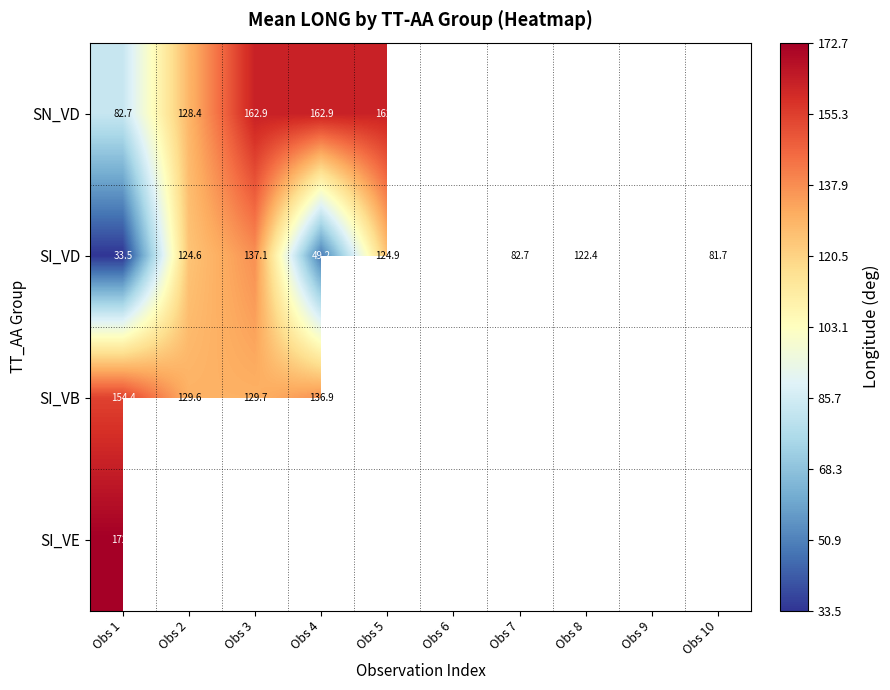

The value of SI_VB at Obs 1 is 239.5. True or false?

False